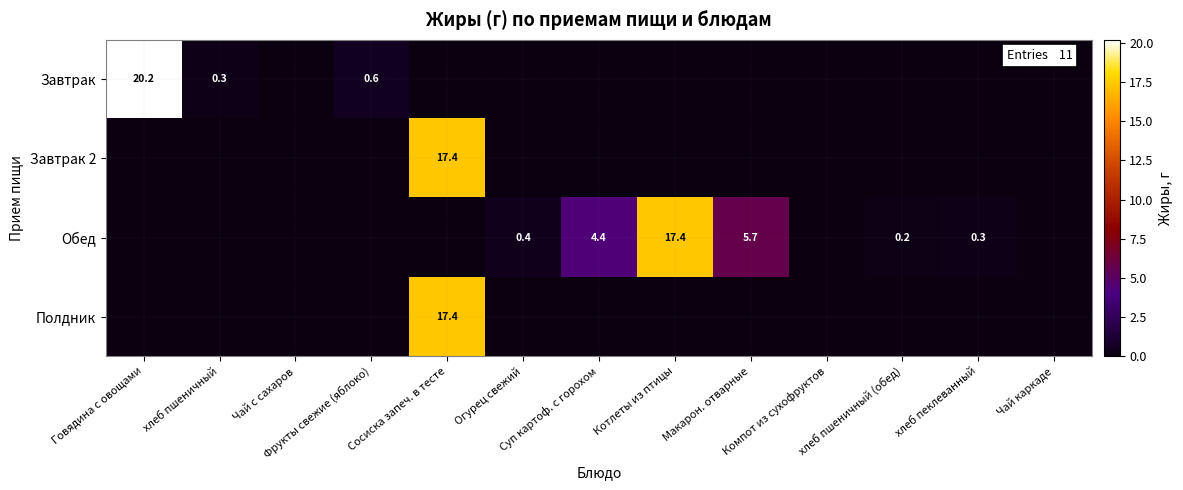

Where is Завтрак 2 nearest to the value 8?

Говядина с овощами